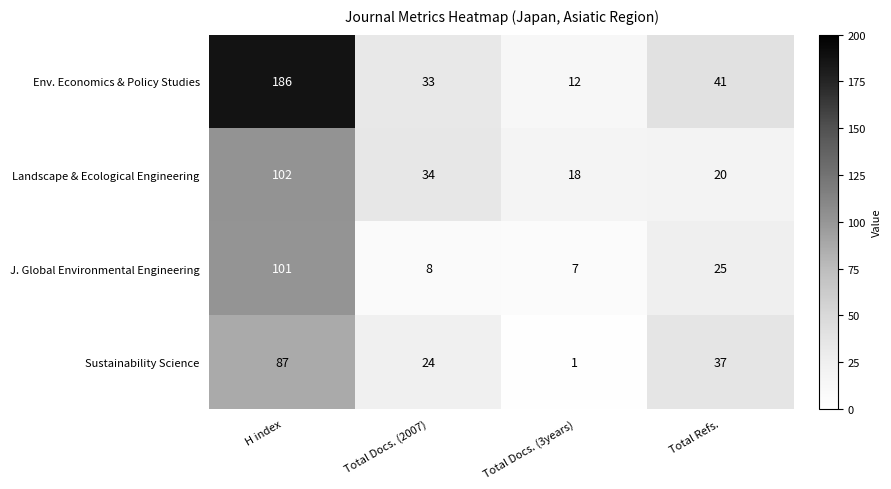

Which series changed the most between Total Docs. (3years) and Total Refs.?

Sustainability Science